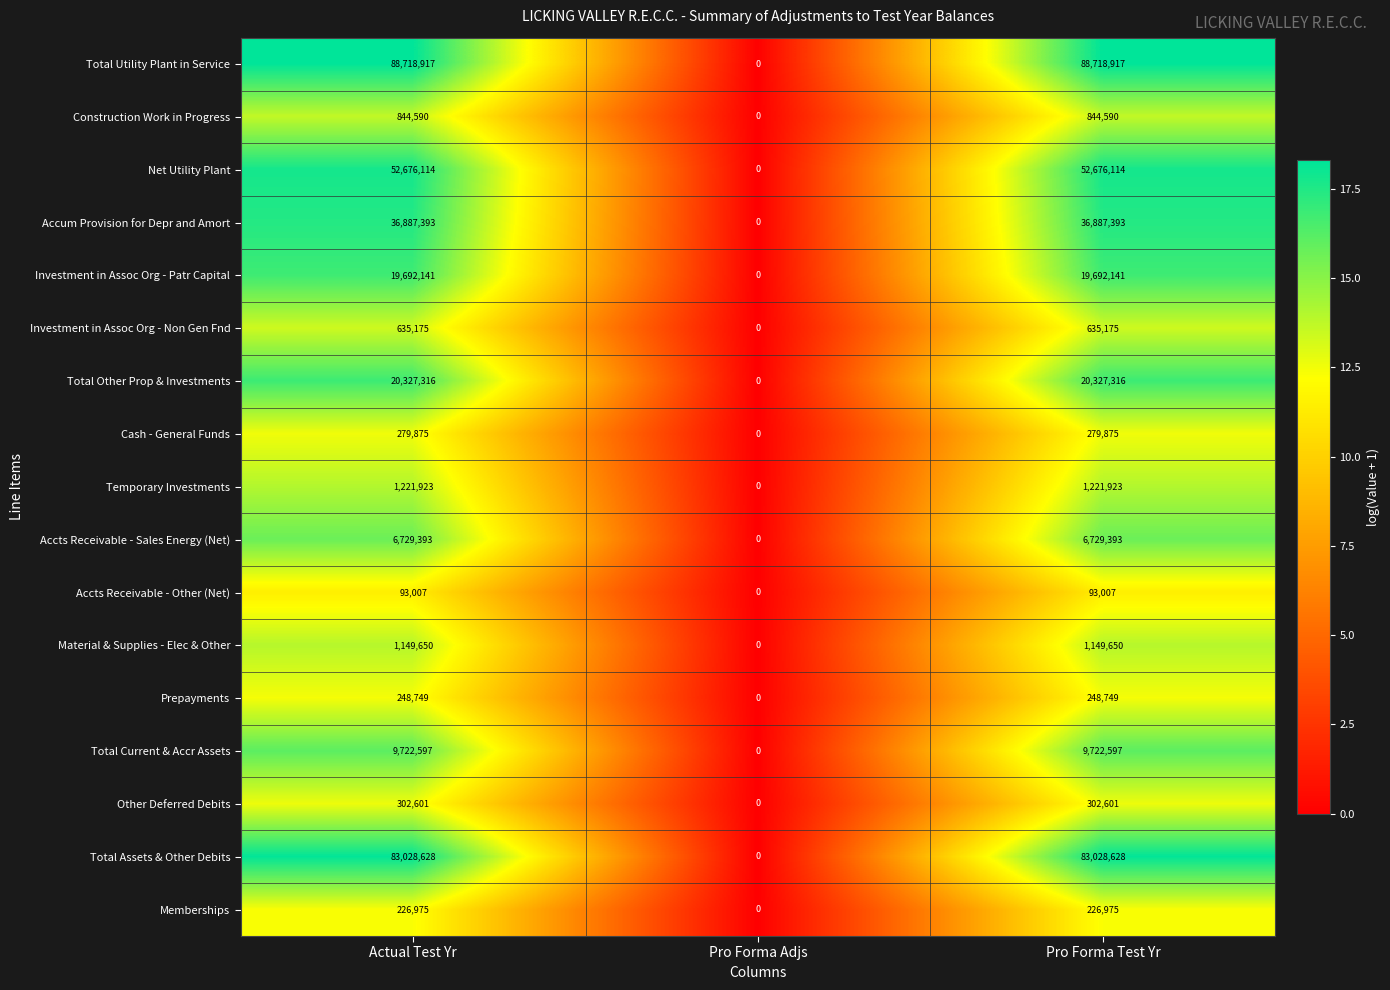

Count the Other Deferred Debits values in the range 0 to 302601.

3